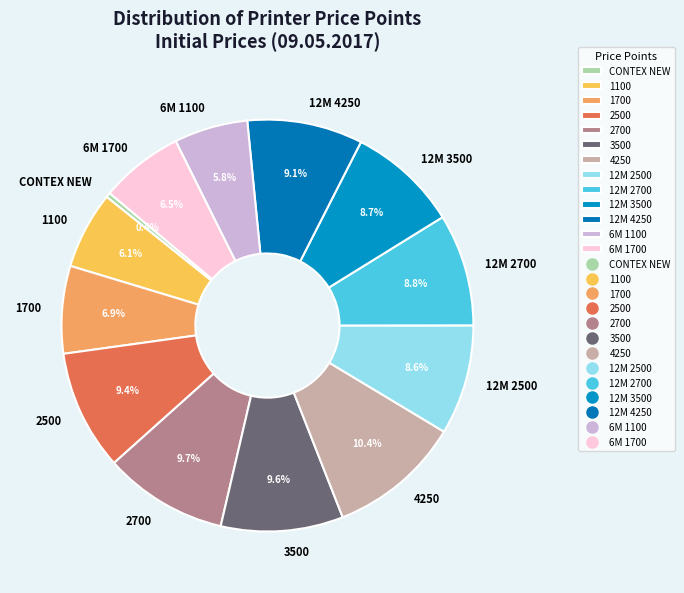

How many segments does this pie chart have?

13